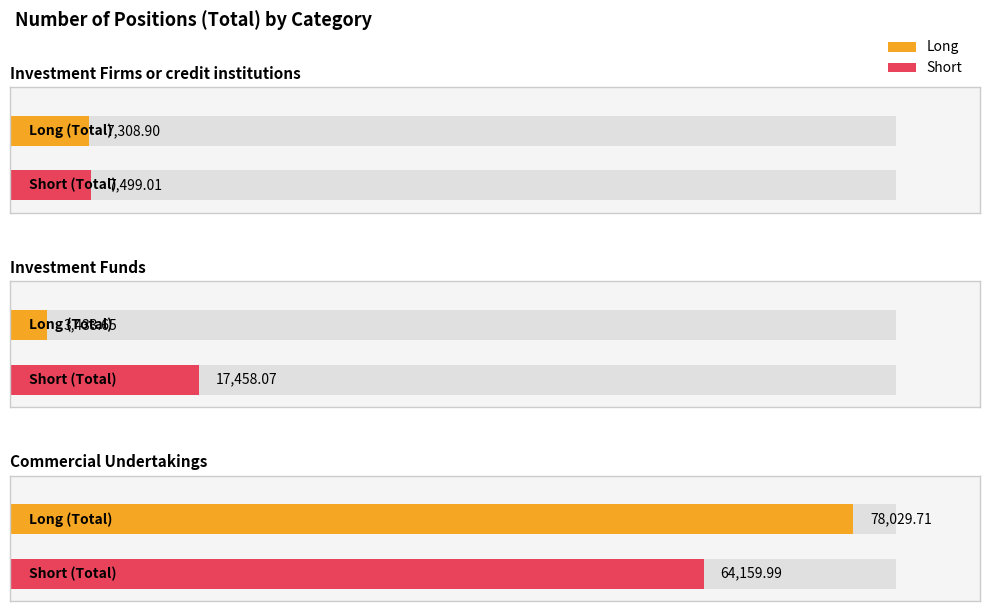

At which label does Long reach its peak?

Commercial Undertakings